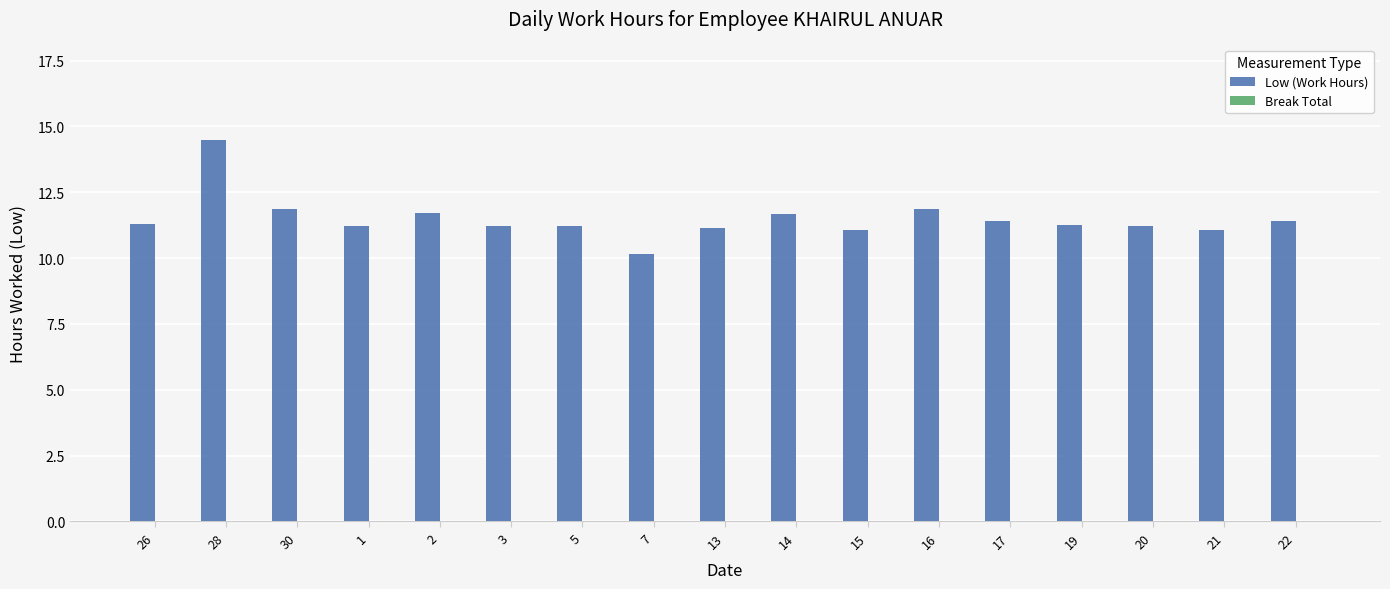

What is the ratio of the value at 14 to the value at 17?

1.0